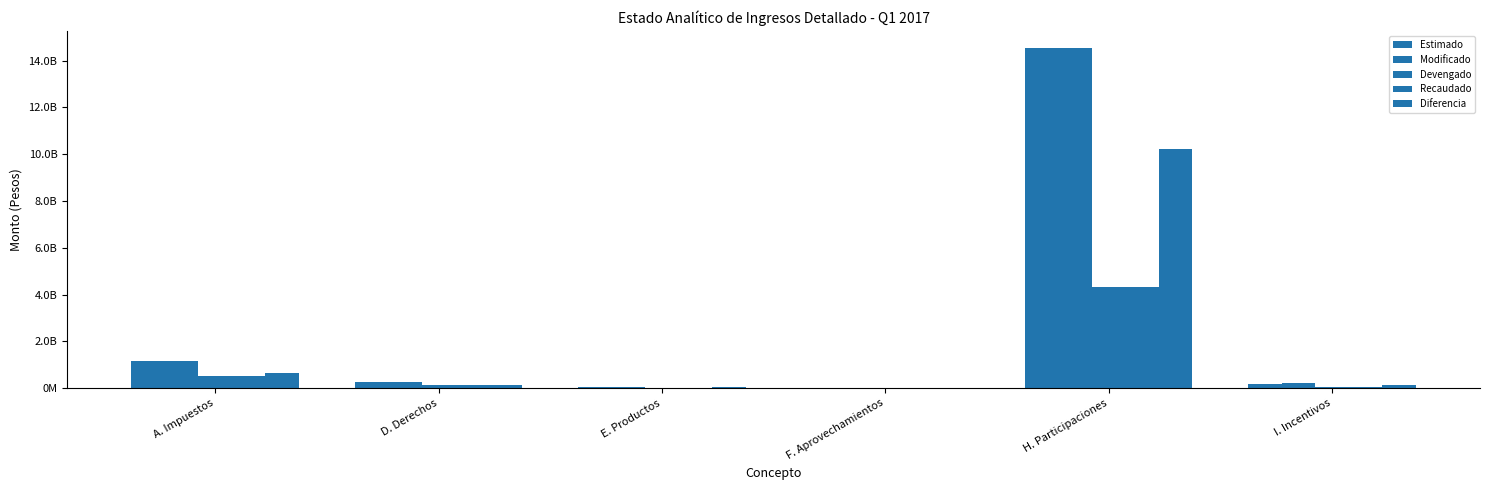

List the labels in order of Recaudado value, smallest first.

F. Aprovechamientos, E. Productos, I. Incentivos, D. Derechos, A. Impuestos, H. Participaciones